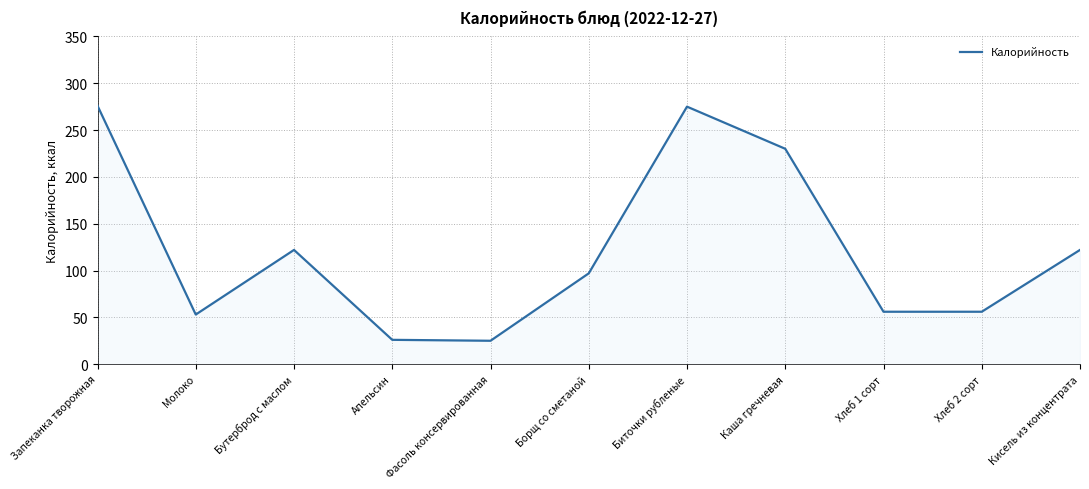

The value at Борщ со сметаной is 168. True or false?

False